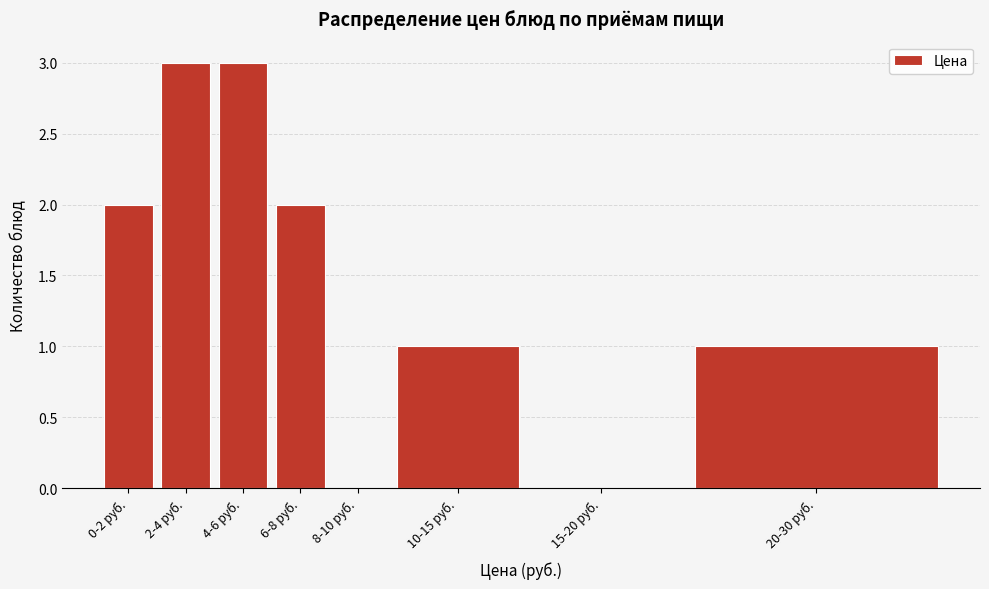

Reading left to right, list all the values displayed in this chart.

0-2 руб.=2	2-4 руб.=3	4-6 руб.=3	6-8 руб.=2	8-10 руб.=0	10-15 руб.=1	15-20 руб.=0	20-30 руб.=1